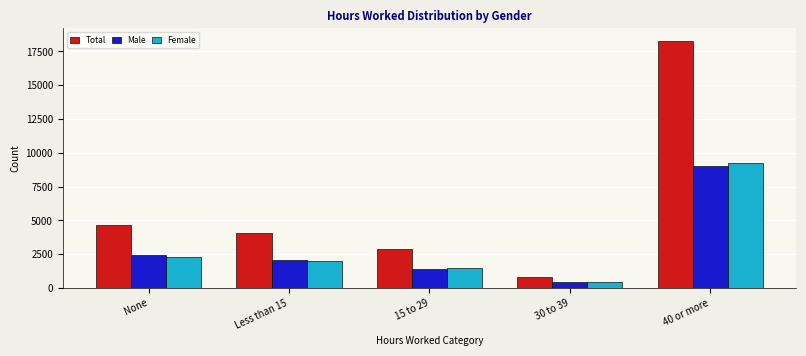

Reading right to left, list all the values displayed in this chart.

Total: 18300	830	2870	4050	4670
Male: 9060	420	1400	2080	2410
Female: 9240	410	1470	1970	2260